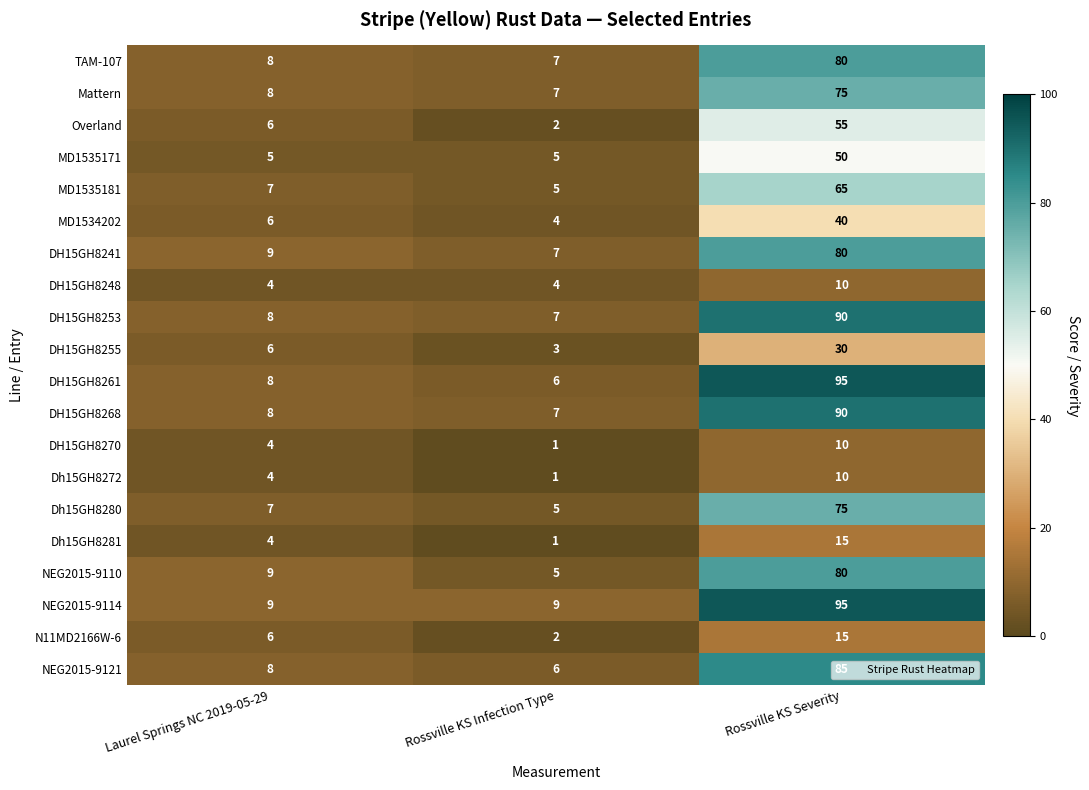

Which series has the largest total across all categories?

NEG2015-9114